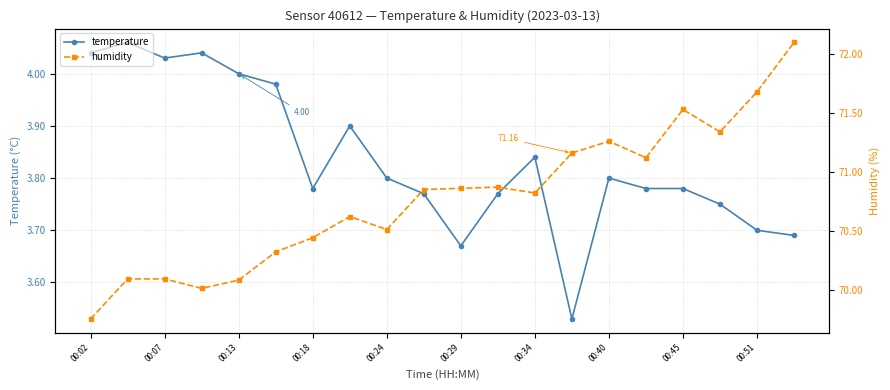

Rank the series by their average value, from highest to lowest.

humidity, temperature